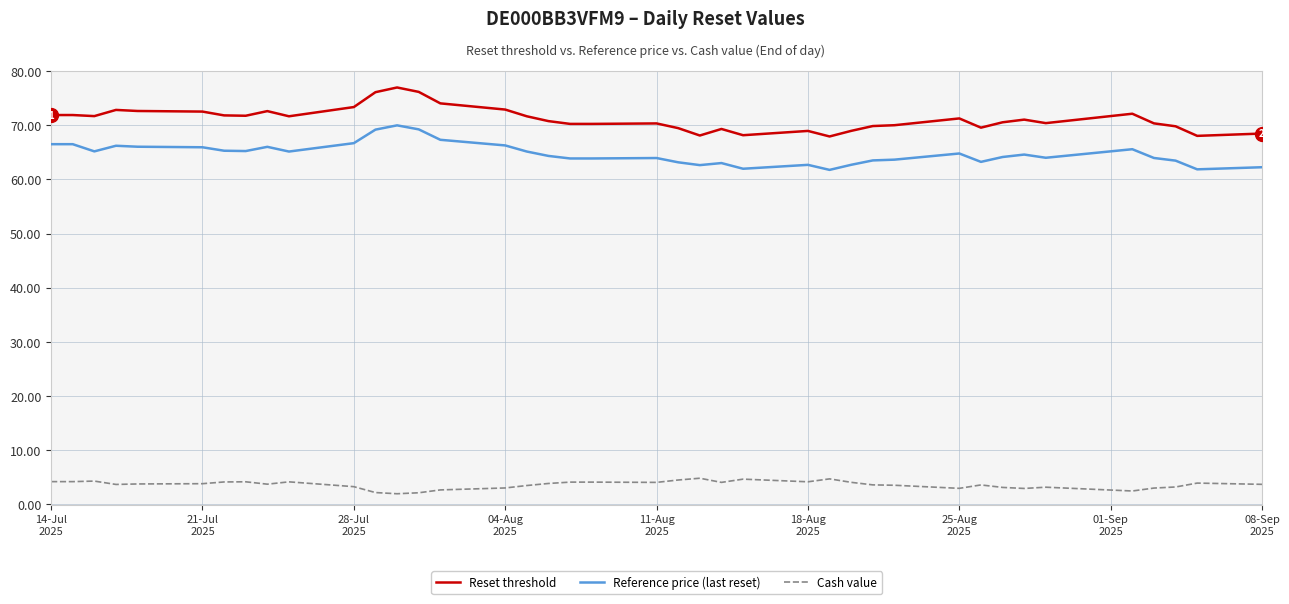

Which series has the largest range (max minus min)?

Reset threshold